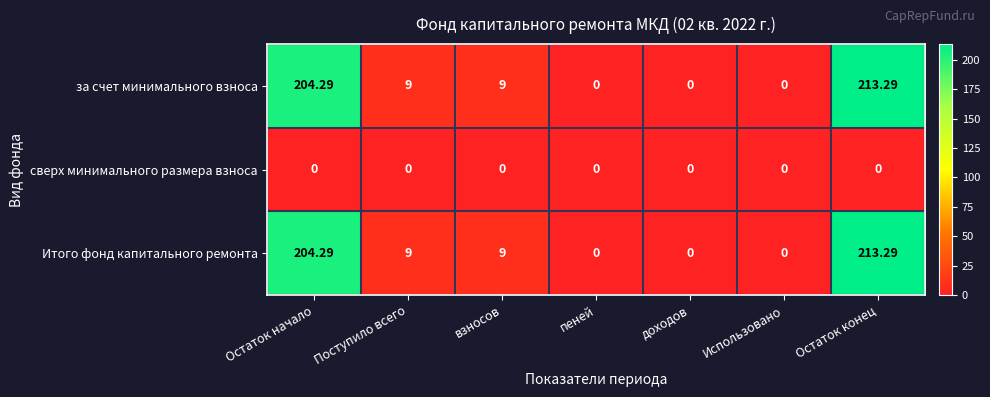

Count the number of data series in this chart.

3